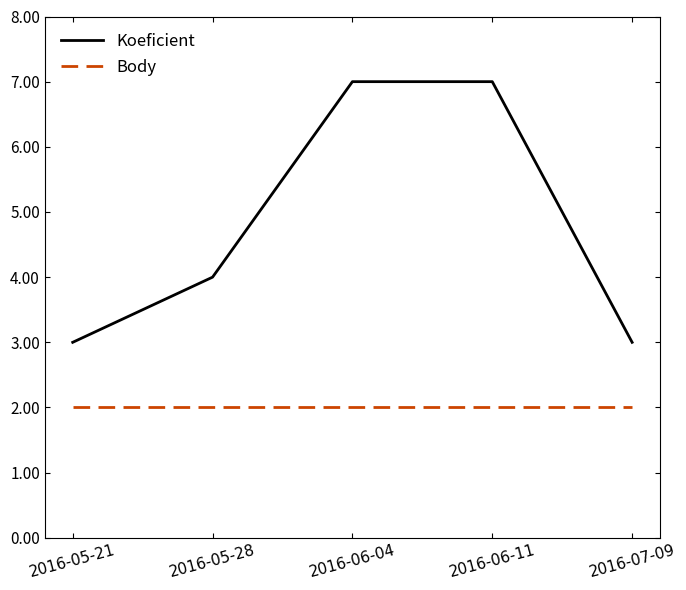

Is this an area chart (filled region under the line)?

No